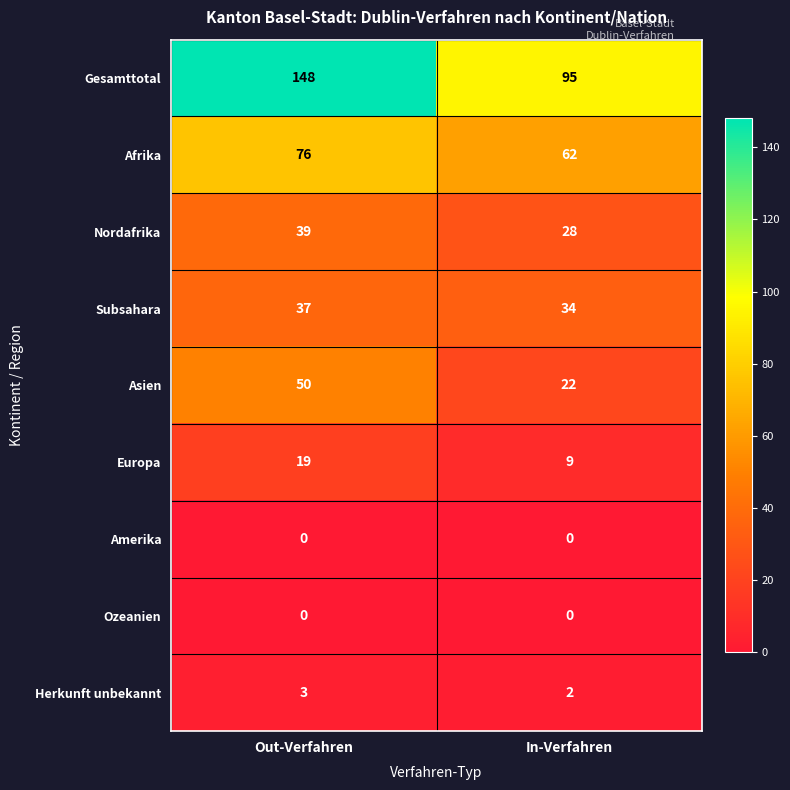

Is it true that Gesamttotal equals 60 at In-Verfahren?

False